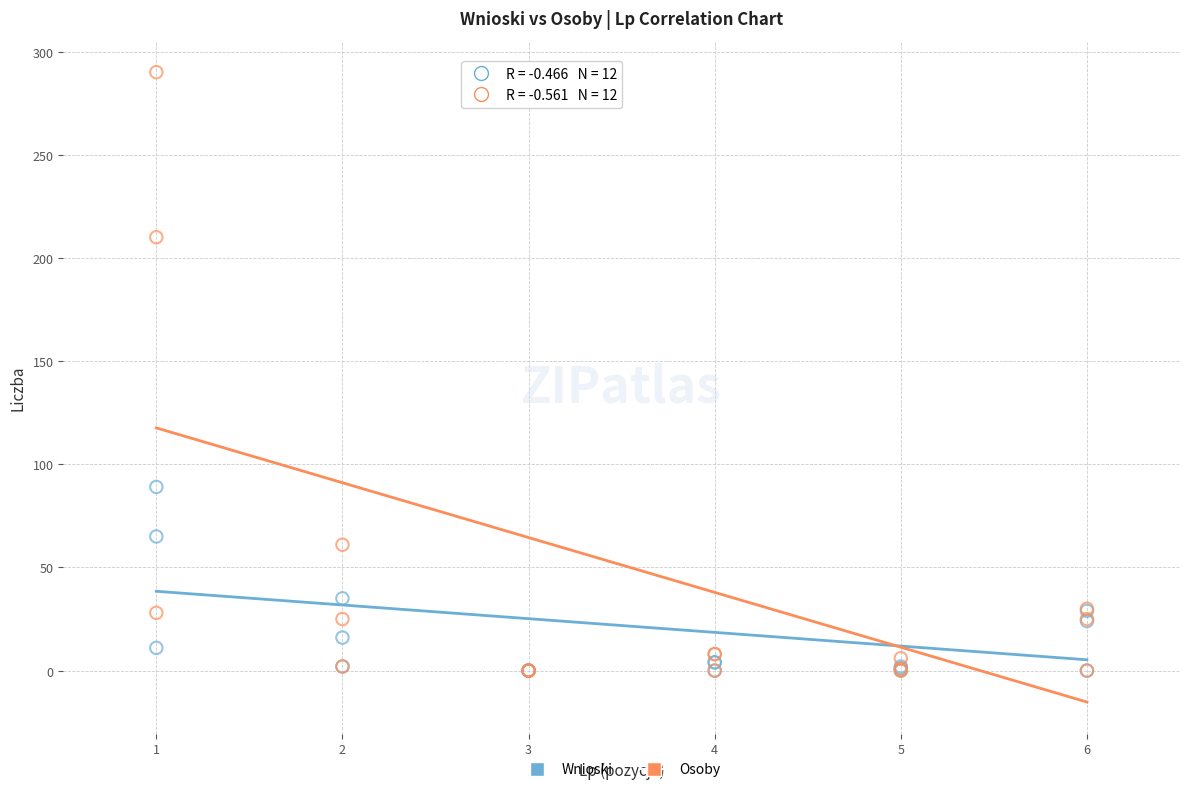

Across all series, what Y value is closest to 145?

89